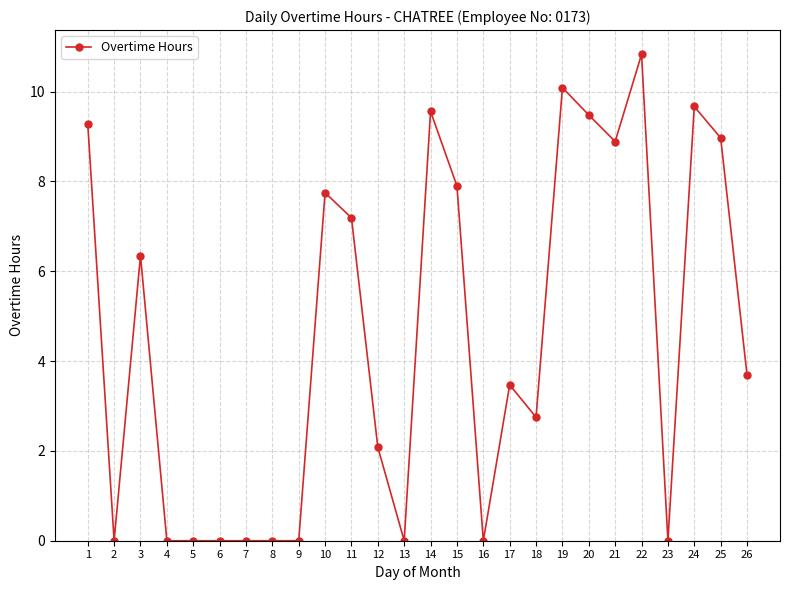

What is the maximum value shown in the chart?

10.8